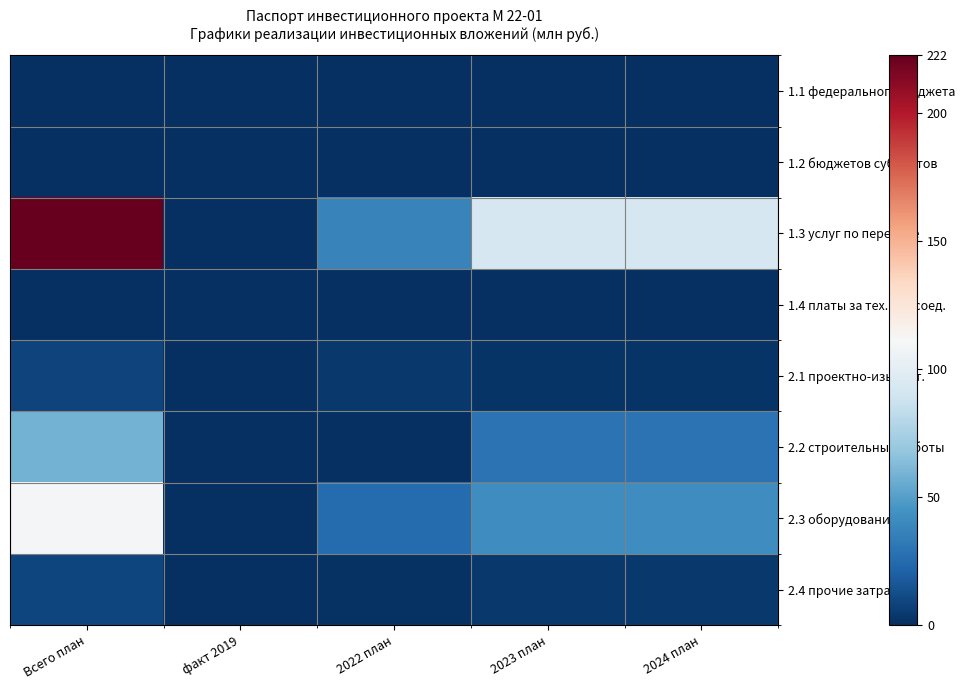

What is the maximum value shown in the chart?

222.7